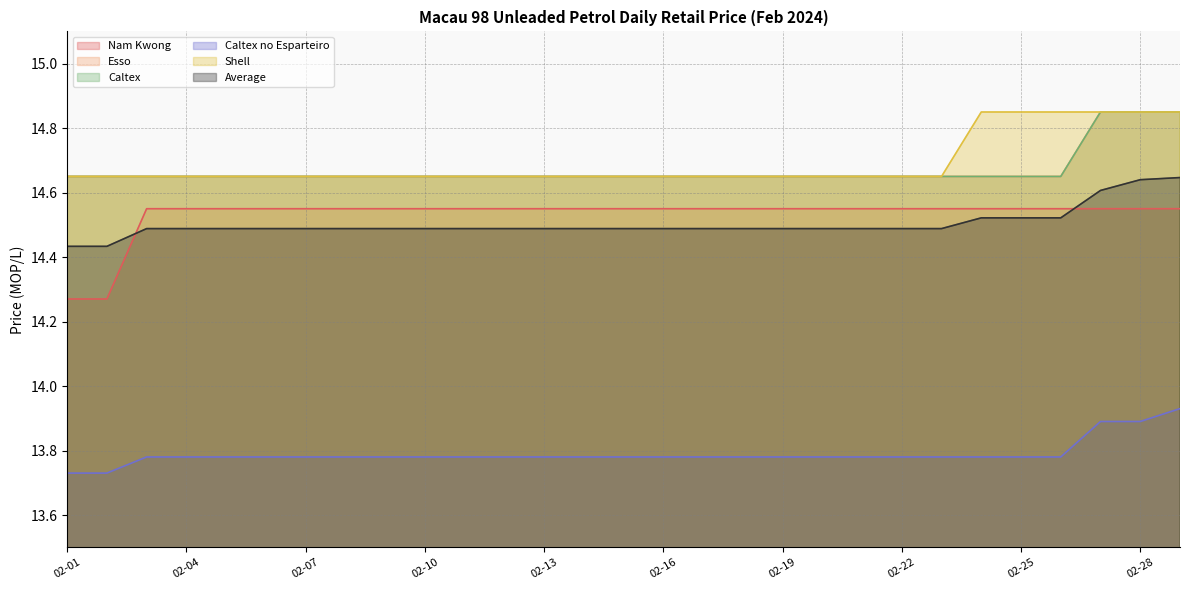

Count the Esso values in the range 14 to 15.

29